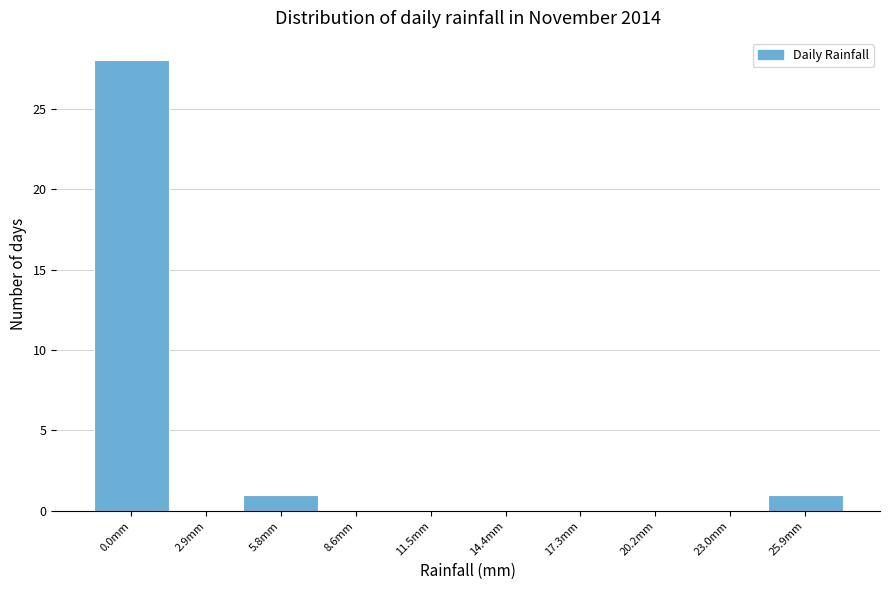

Reading right to left, transcribe all the data shown in this chart.

25.9mm=1	23.0mm=0	20.2mm=0	17.3mm=0	14.4mm=0	11.5mm=0	8.6mm=0	5.8mm=1	2.9mm=0	0.0mm=28